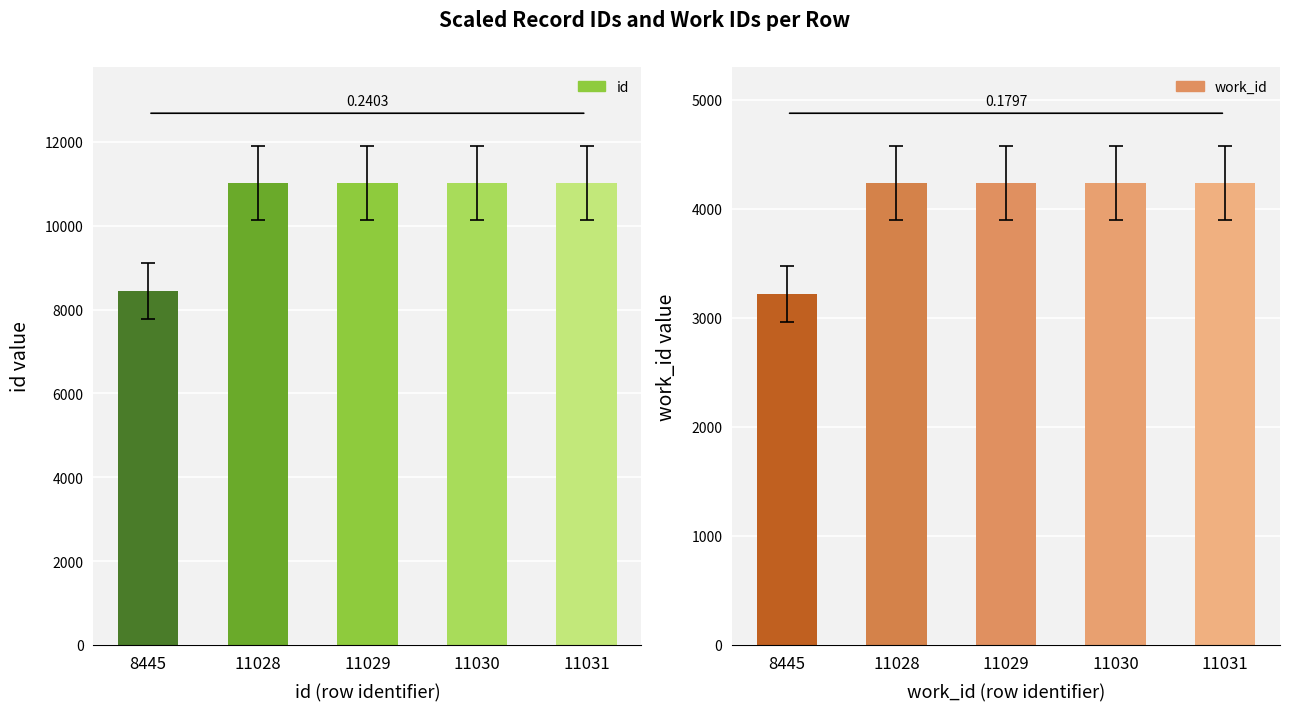

Is it true that work_id equals 4239 at 11031?

True